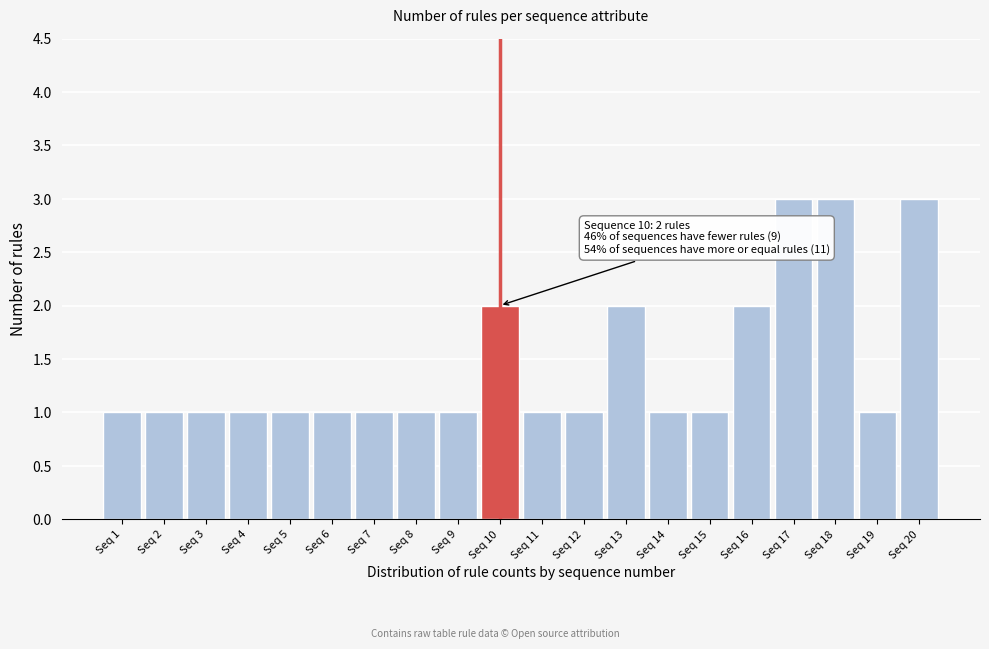

Reading left to right, what are all the values shown in this chart?

1	1	1	1	1	1	1	1	1	2	1	1	2	1	1	2	3	3	1	3